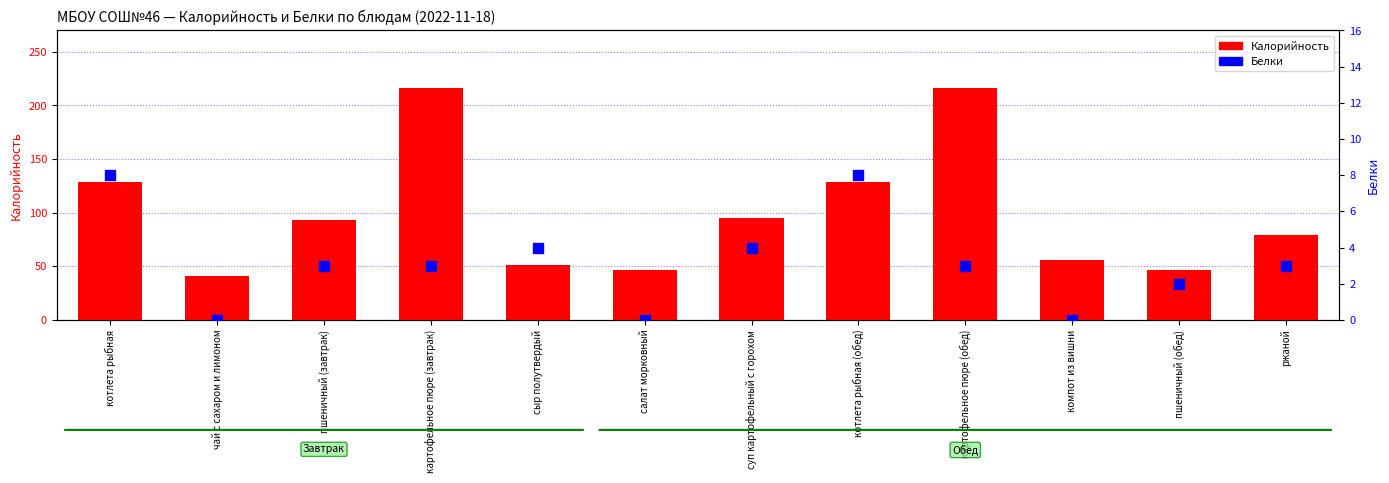

Reading left to right, transcribe all the data shown in this chart.

Калорийность: 129	41	93	216	51	47	95	129	216	56	47	79
Белки: 8	0	3	3	4	0	4	8	3	0	2	3